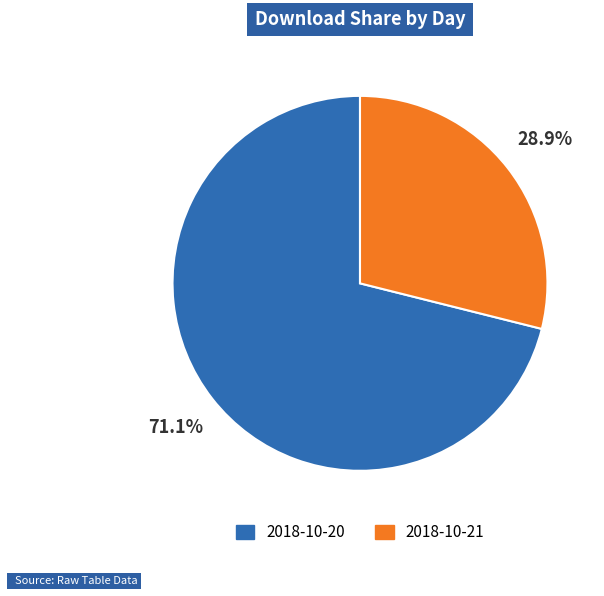

Combined, do 2018-10-21 and 2018-10-20 account for over 50%?

Yes